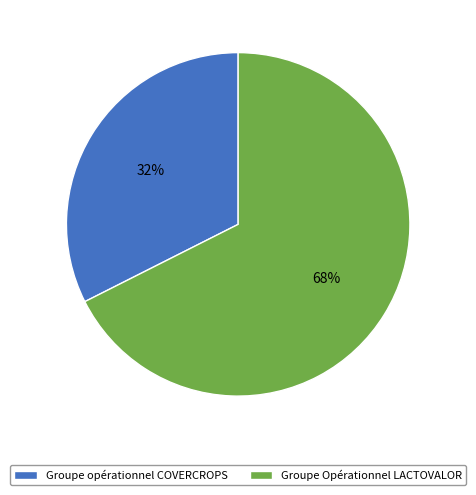

Which slice is the smallest?

Groupe opérationnel COVERCROPS